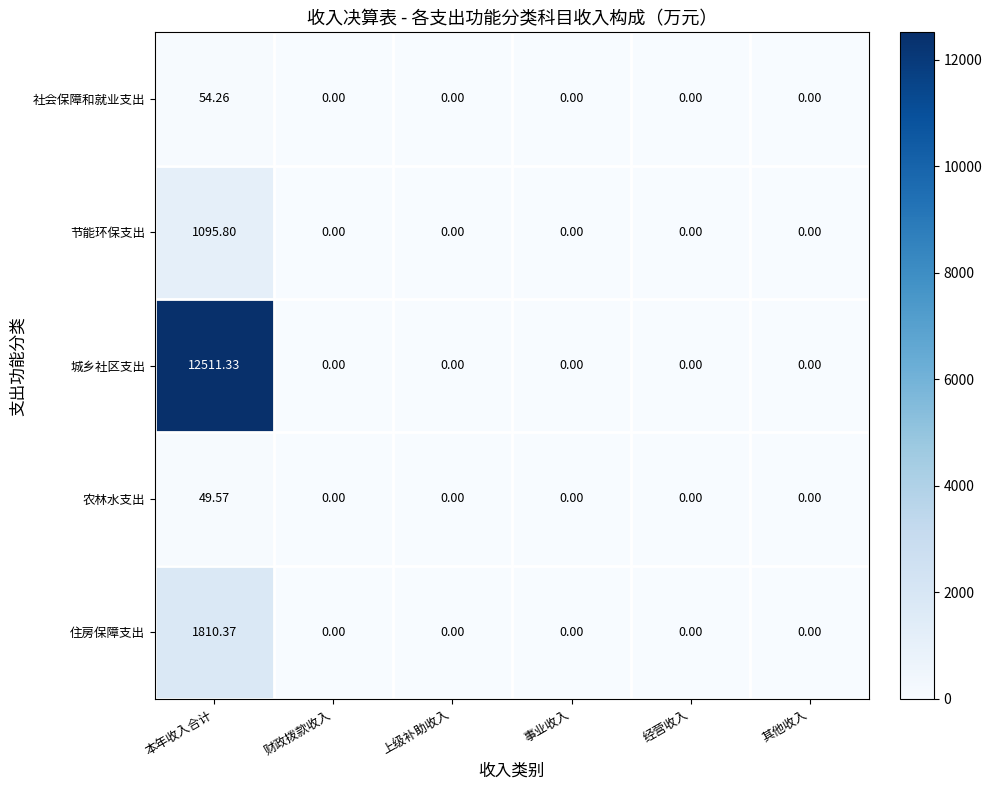

How many data points in 城乡社区支出 are above 0?

1